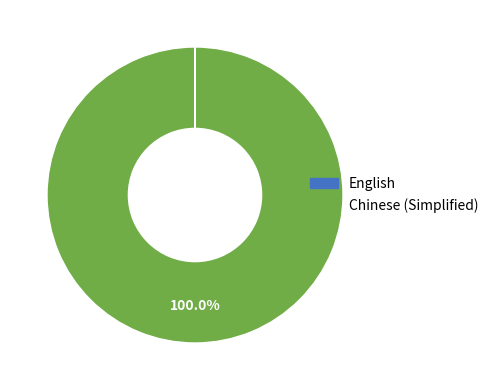

What is the largest slice in the pie chart?

Chinese (Simplified)